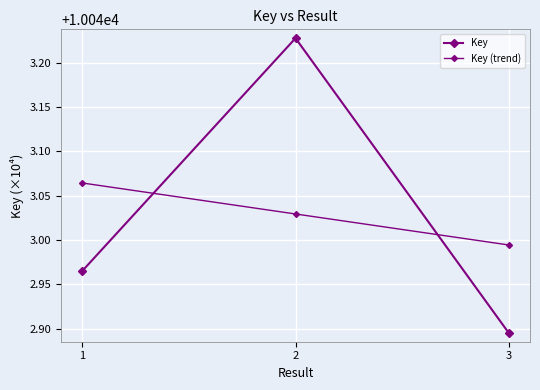

How many values in the Key (trend) series are below 10043?

1